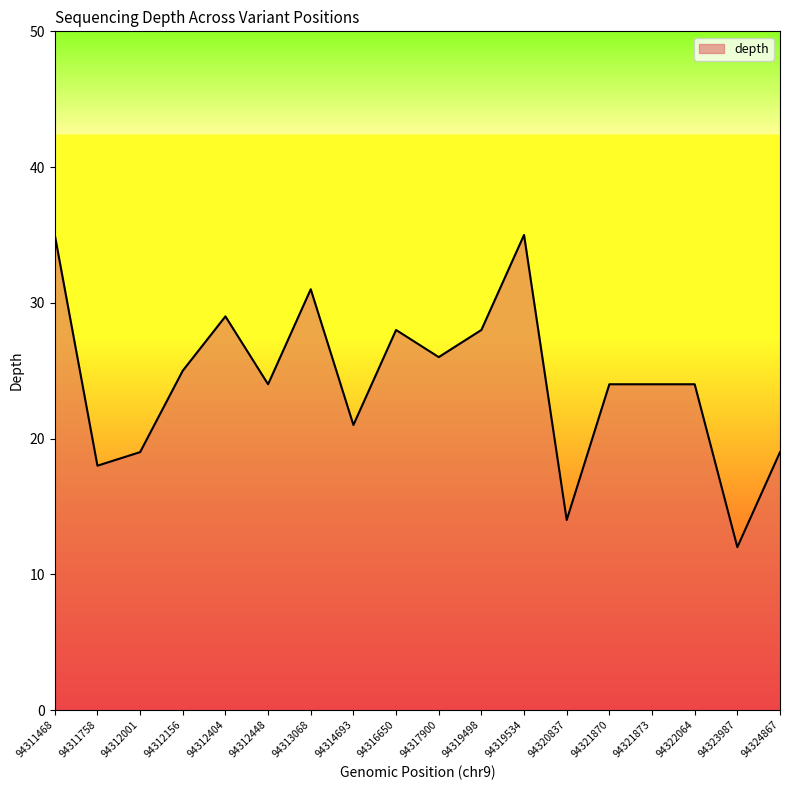

What is the difference between the maximum and minimum values?

23